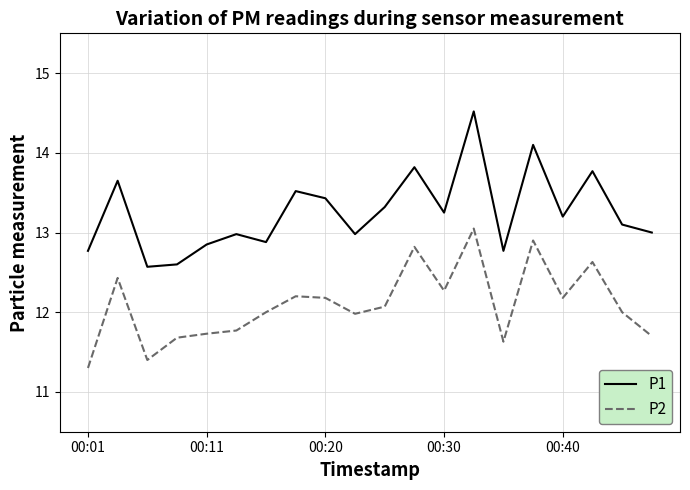

What is the minimum value shown in the chart?

11.3